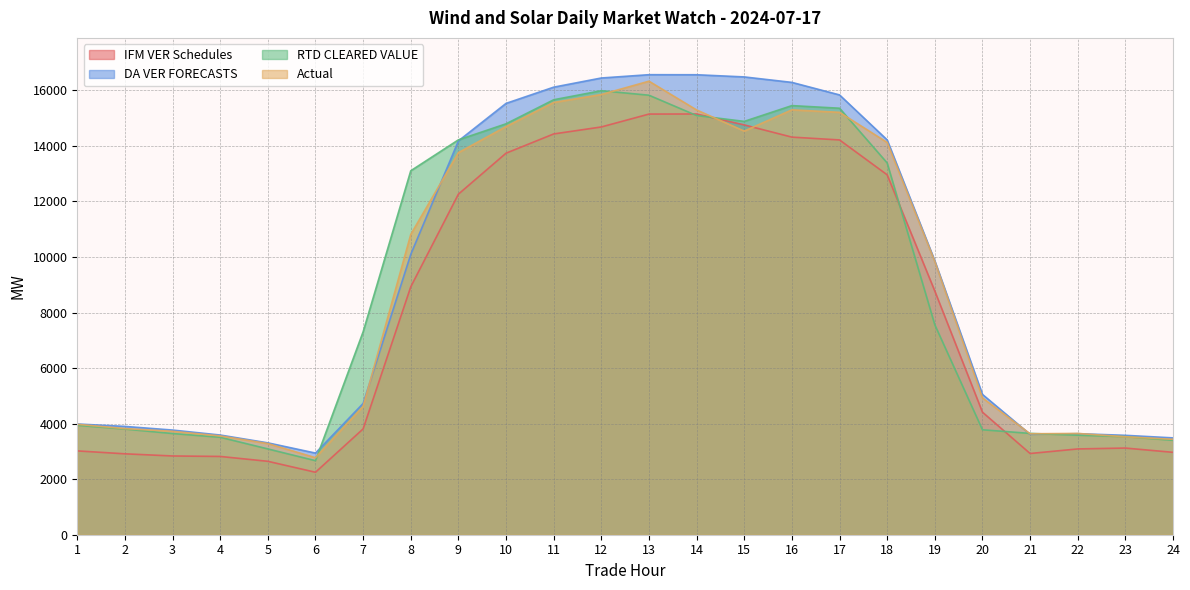

How many data points in RTD CLEARED VALUE are above 7559?

12